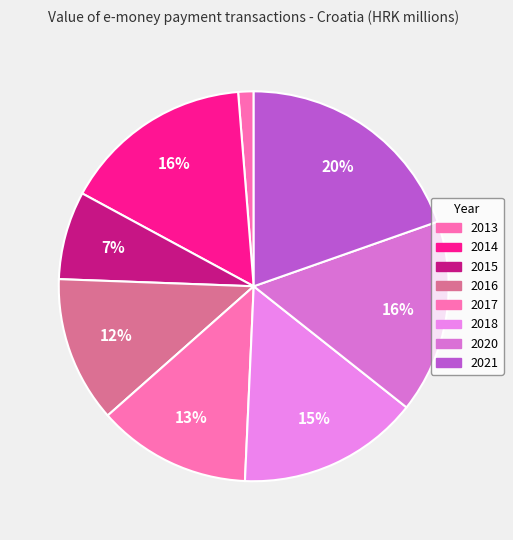

What is the largest slice in the pie chart?

2021